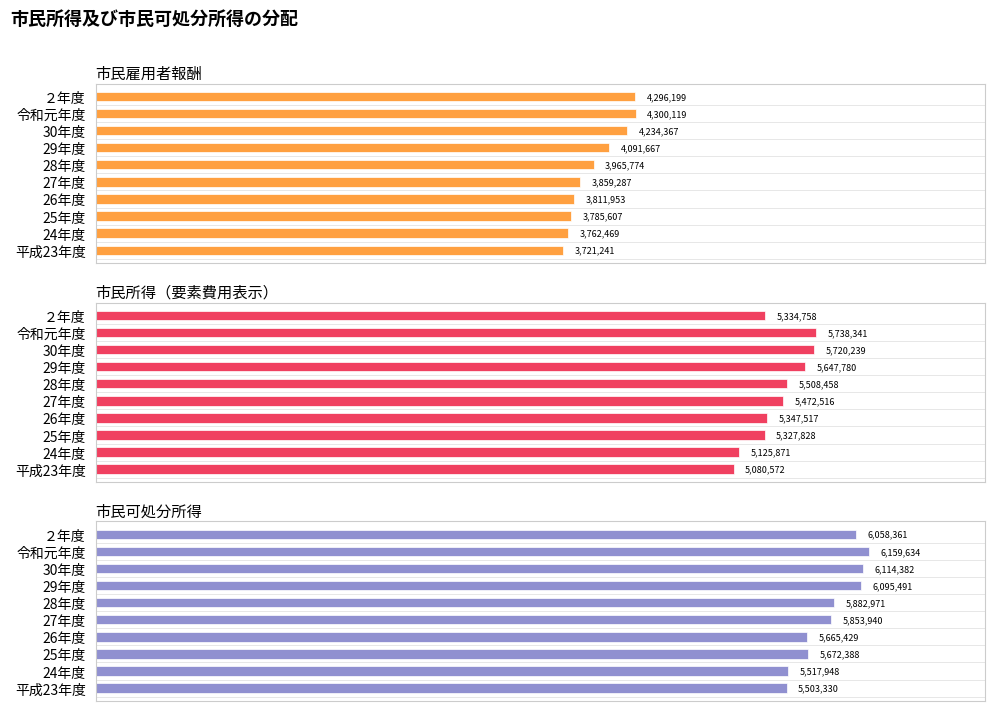

At 30年度, list the series in order from largest to smallest.

市民可処分所得, 市民所得（要素費用表示）, 市民雇用者報酬